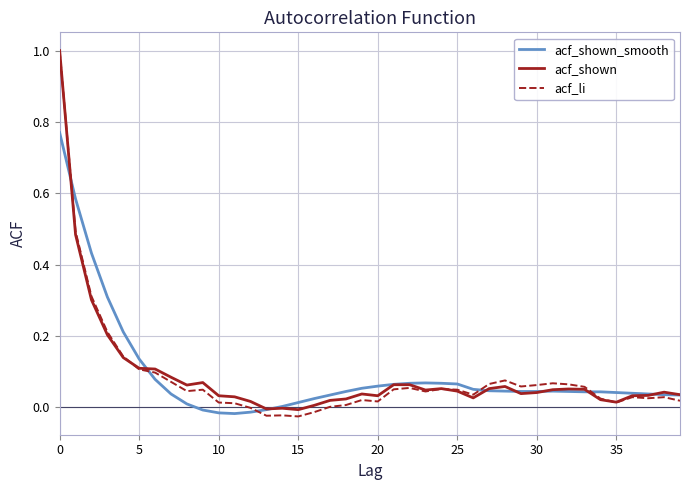

How many lines are shown in the chart?

3